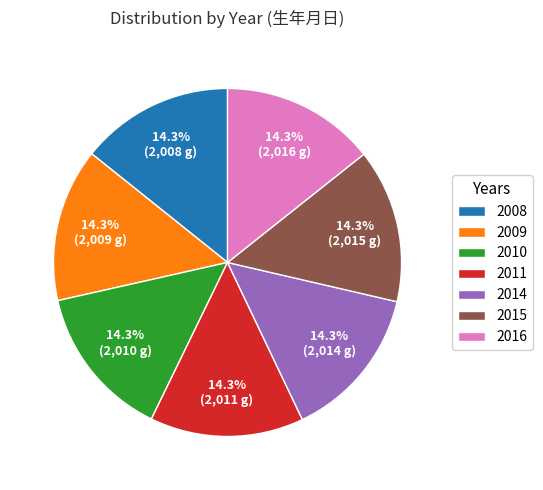

To the nearest percent, what percentage of the pie is 2009?

14%